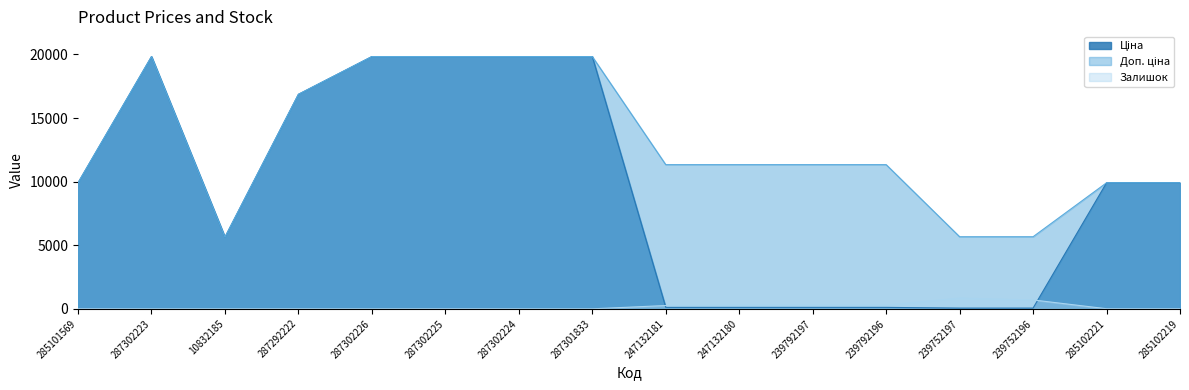

At which label does Ціна reach its peak?

287302223